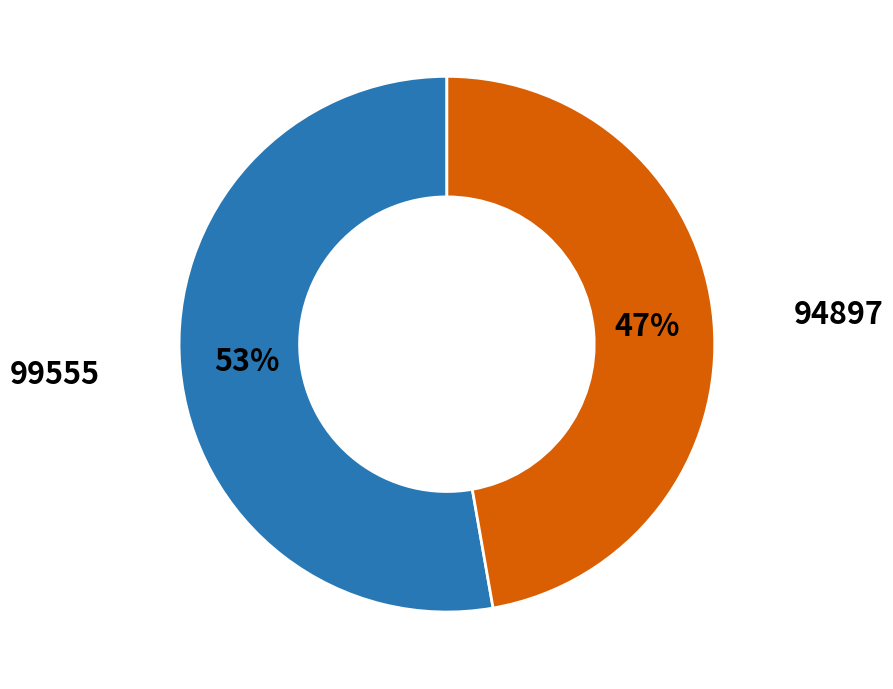

To the nearest percent, what is the average slice percentage?

50%